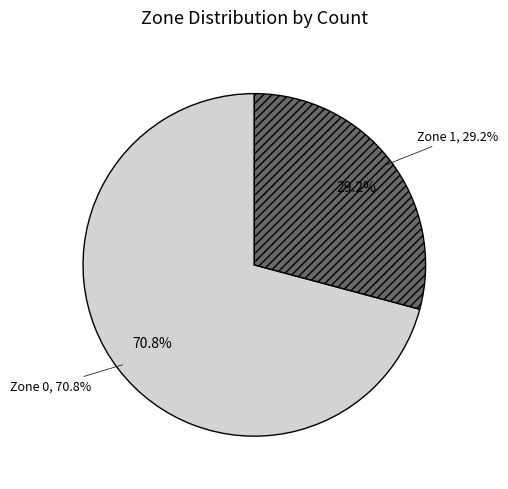

Rank the categories by value from highest to lowest.

Zone 0, Zone 1